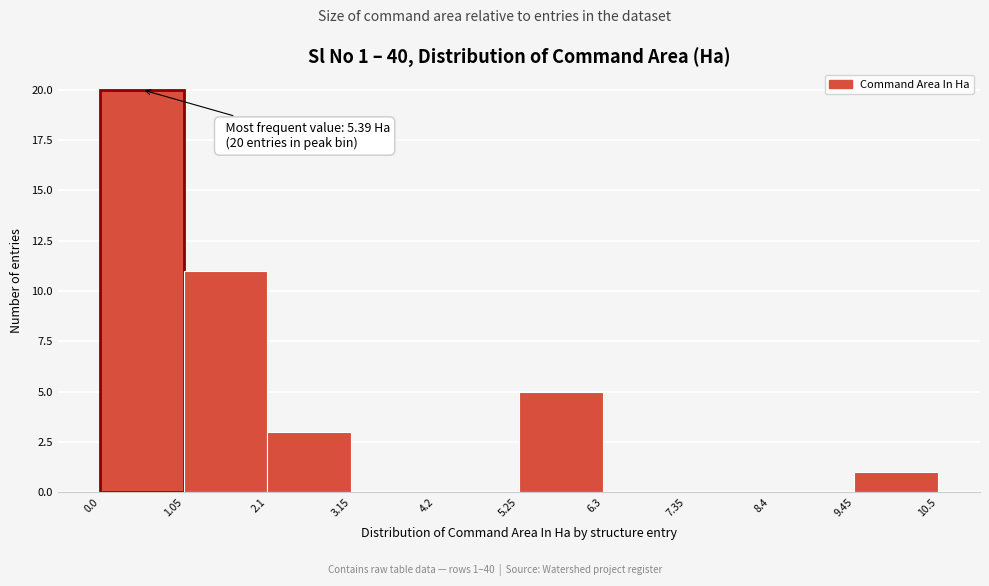

Over which range of the x-axis is the bar tallest?

0.0 to 1.05